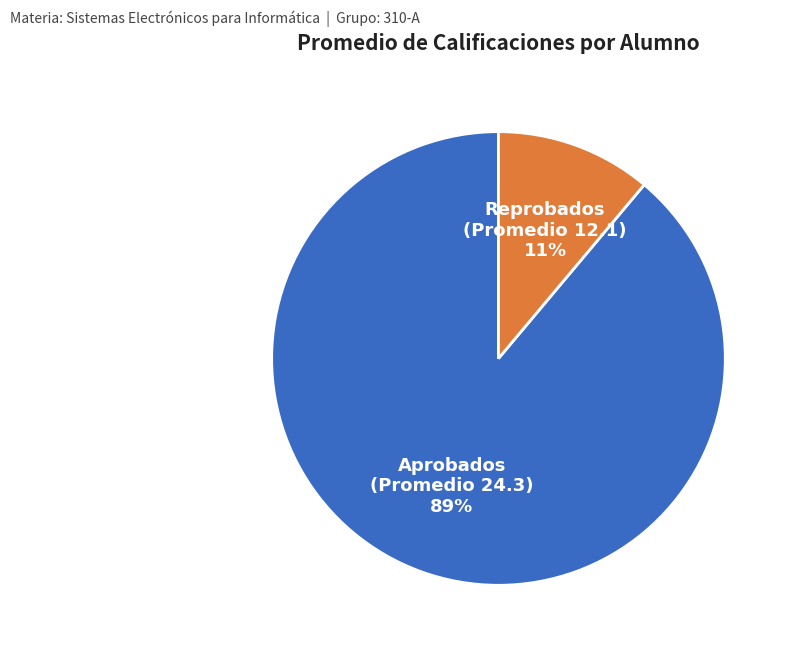

Does Aprobados (Promedio 24.3) represent more than half of the total?

Yes